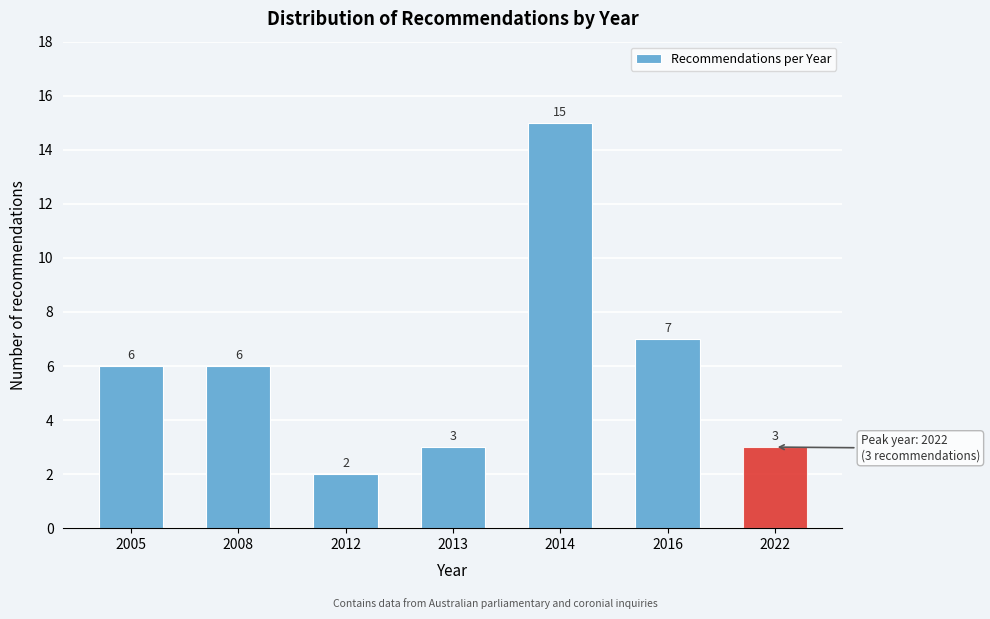

Reading left to right, list all the values displayed in this chart.

6	6	2	3	15	7	3